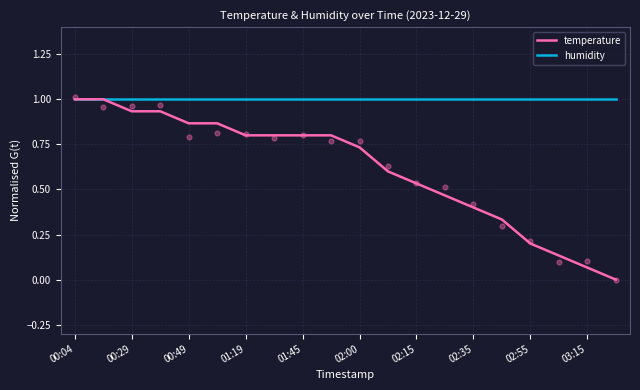

The value of humidity at 02:55 is 1.7. True or false?

False